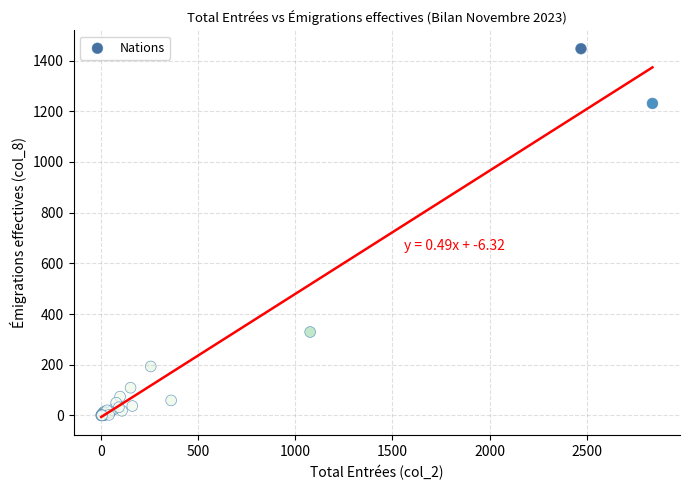

What Y value in the scatter plot is closest to 723?

329